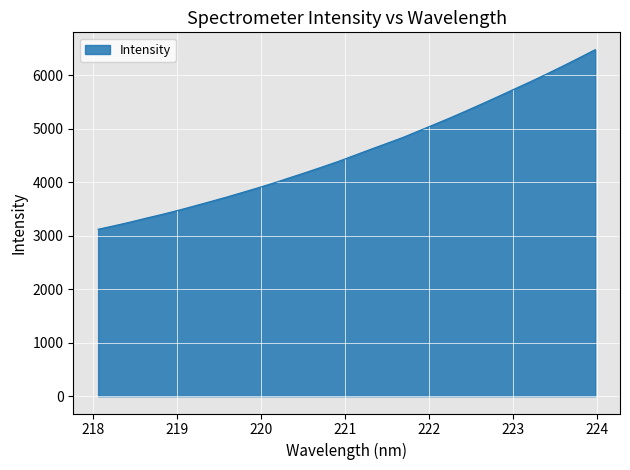

What is the smallest value displayed?

3118.7